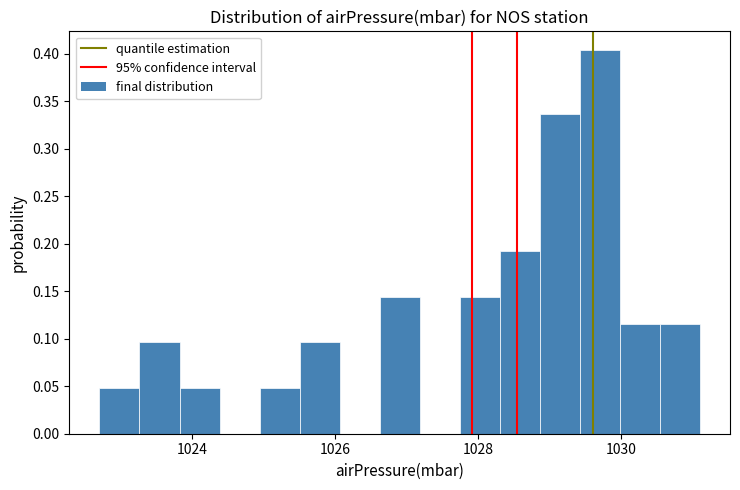

Around what value on the x-axis is the tallest bar? Give the approximate position of its centre, as read against the axis.

1029.8